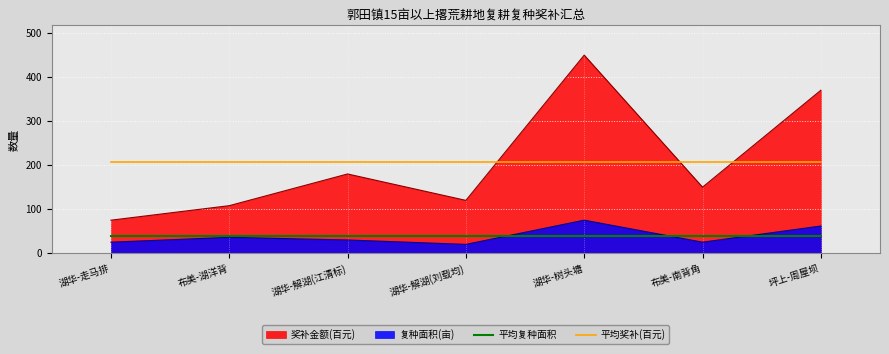

What is the sum of the 平均奖补(百元) values at 湖华-解湖(刘载均) and 布美-南背角?

415.2